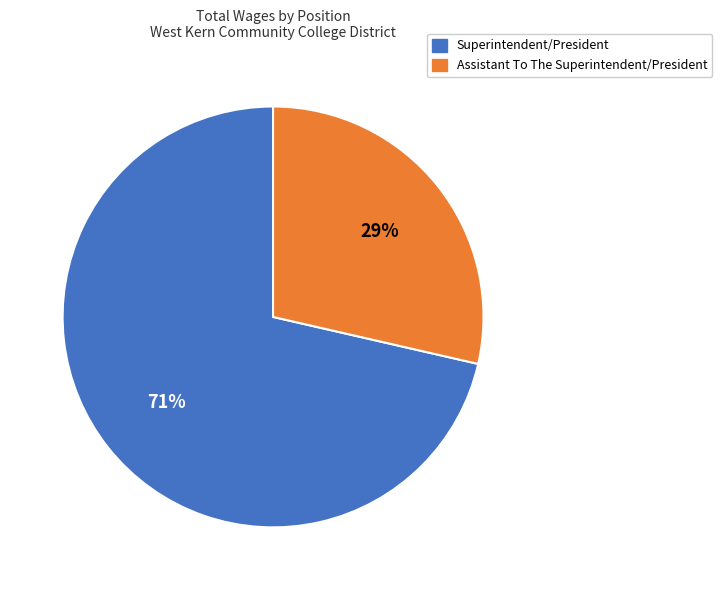

True or false: Assistant To The Superintendent/President accounts for 29% of the total.

True